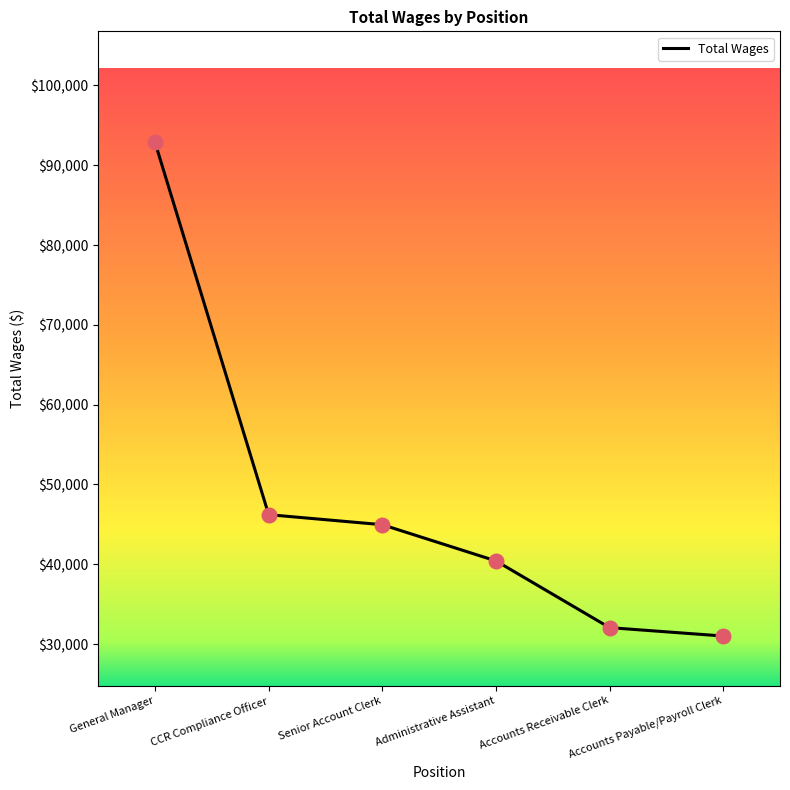

Which has a higher value, Administrative Assistant or Accounts Receivable Clerk?

Administrative Assistant